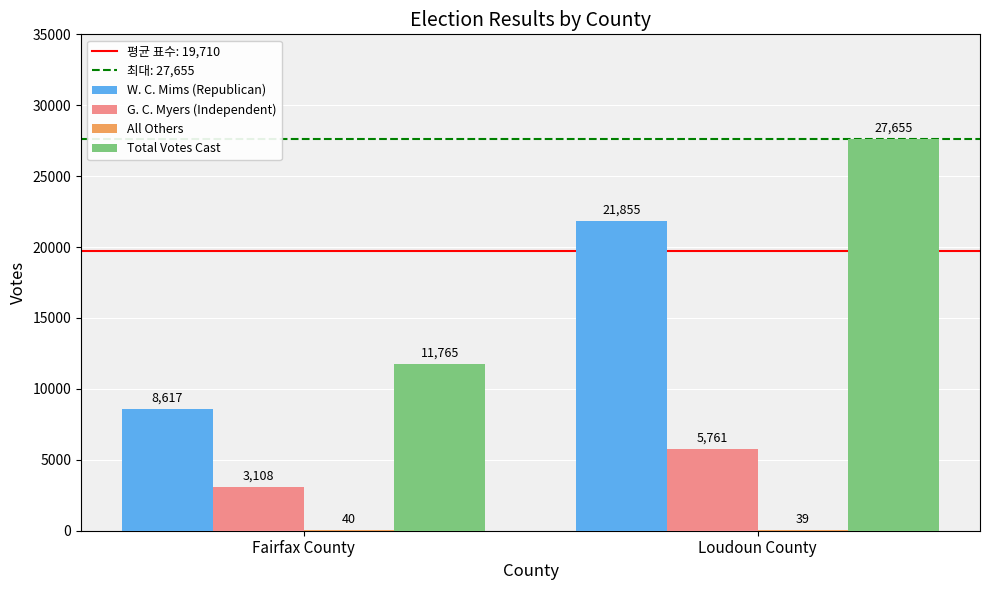

Which category has the highest value in the G. C. Myers (Independent) series?

Loudoun County